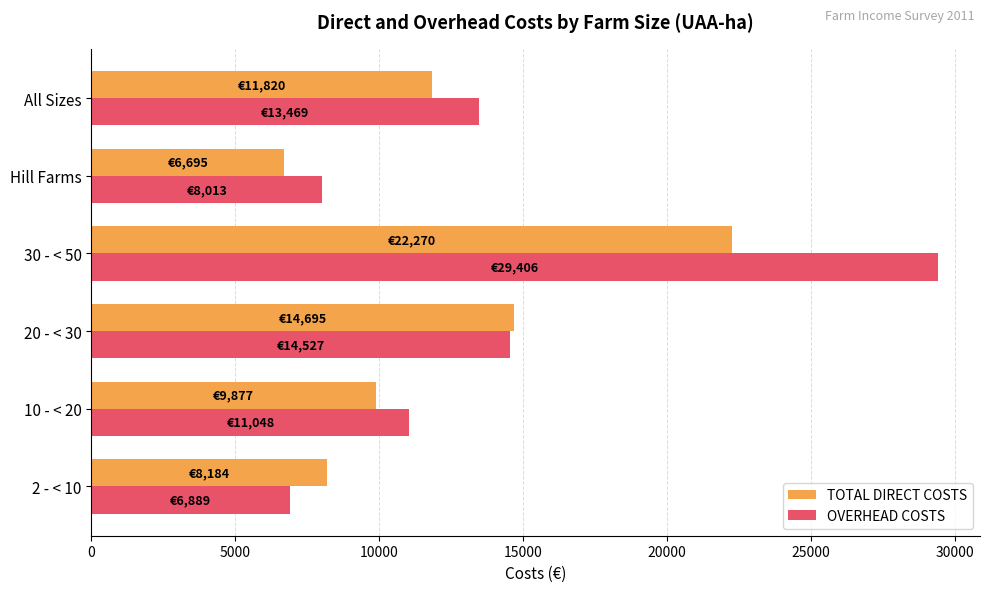

Between 10 - < 20 and All Sizes, which series saw the biggest shift?

OVERHEAD COSTS